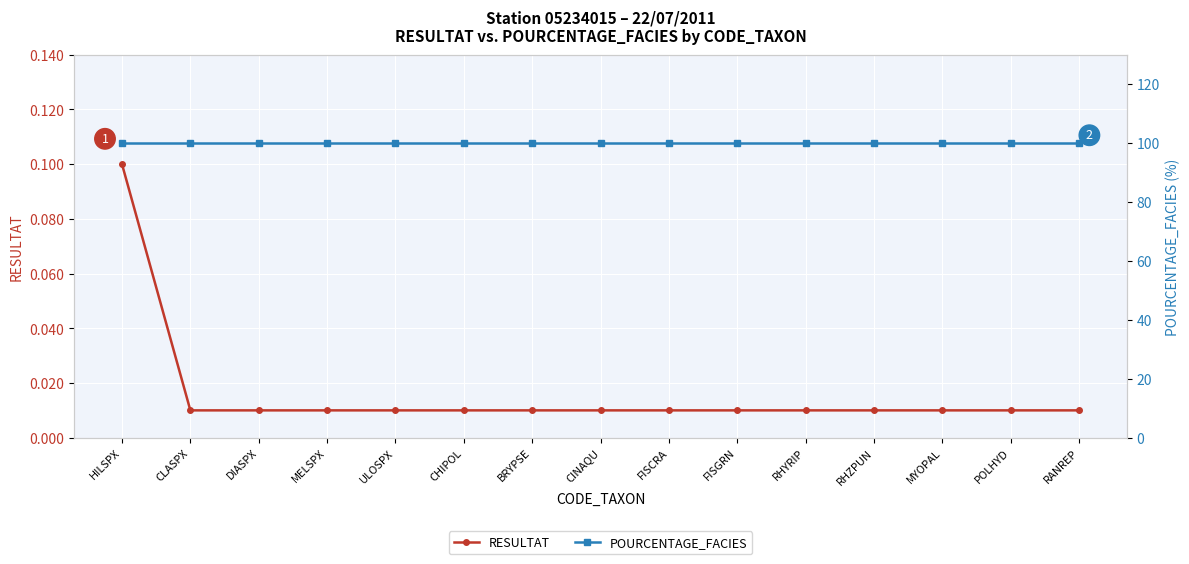

What is the label of the 12th point from the right?

MELSPX